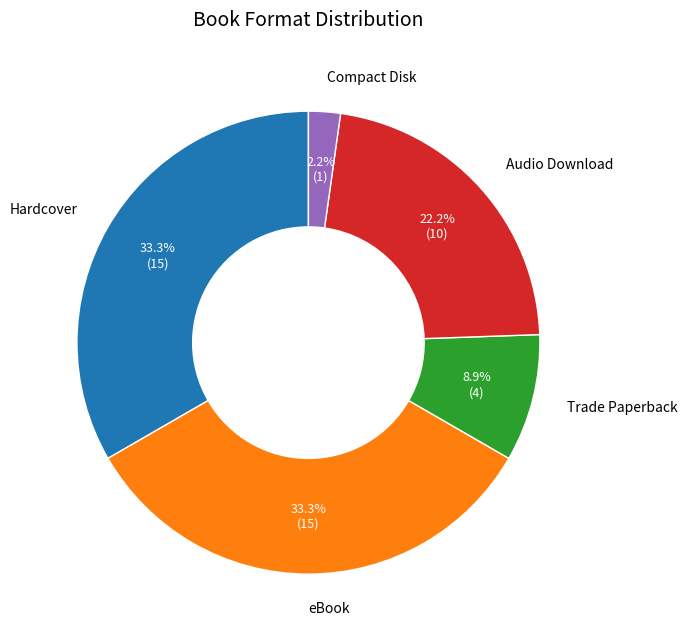

Count the number of slices in the pie.

5